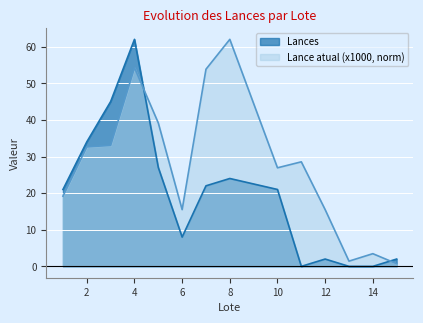

Between which two adjacent categories do Lance atual (x1000) and Lances first intersect?

4 and 5